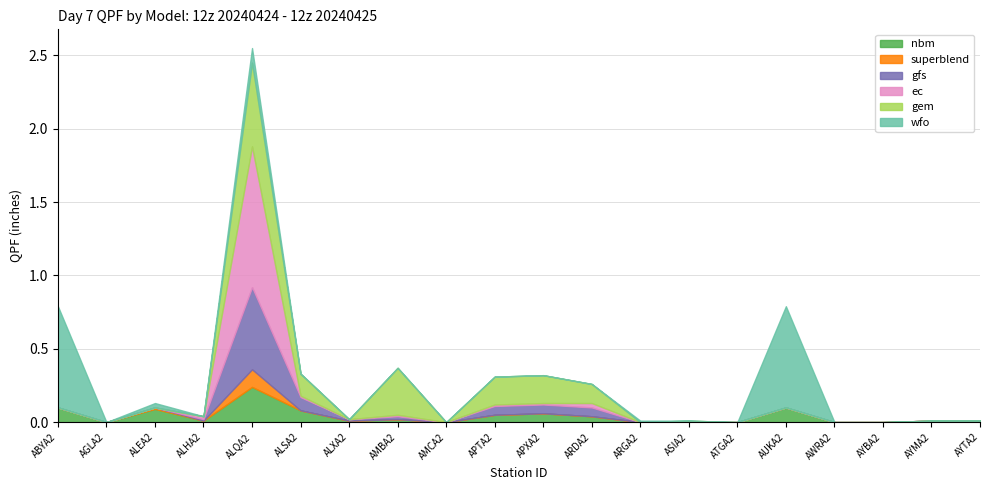

What is the highest value of the superblend series?

0.1